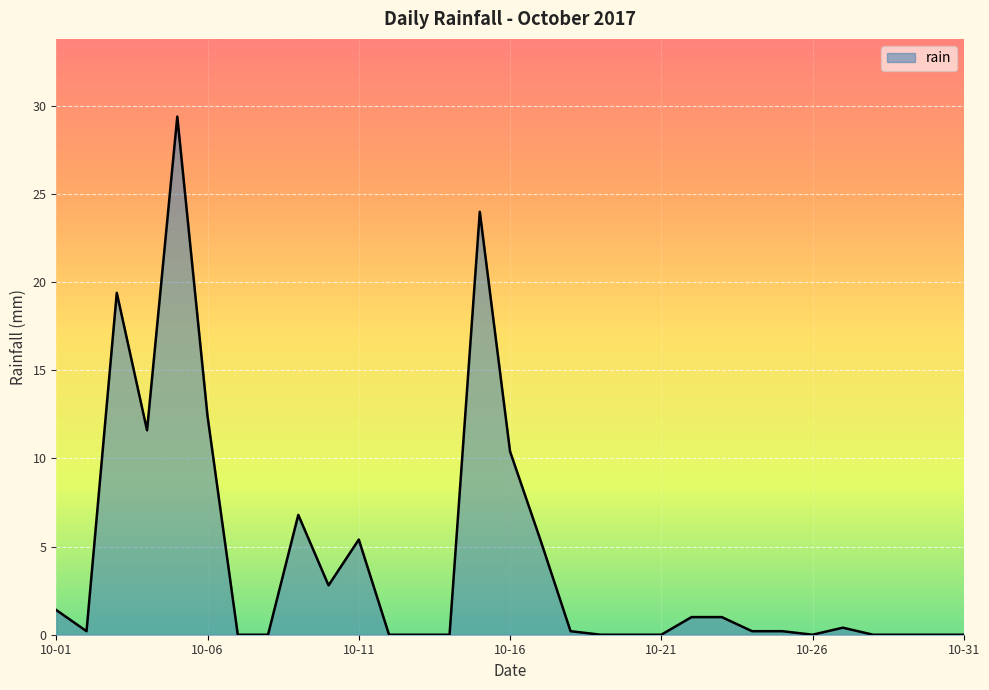

What is the difference between the maximum and minimum values?

29.4